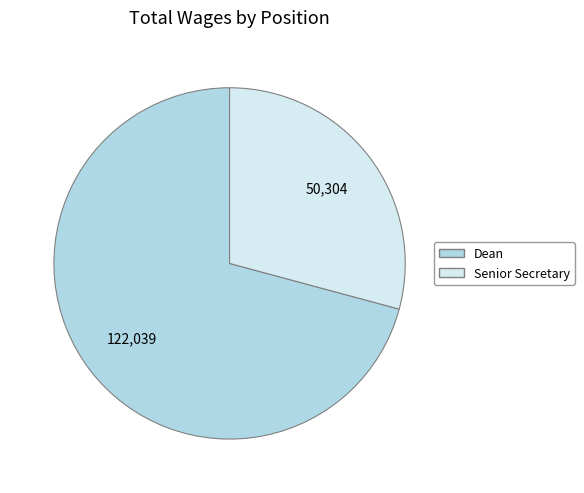

True or false: Senior Secretary accounts for 40% of the total.

False